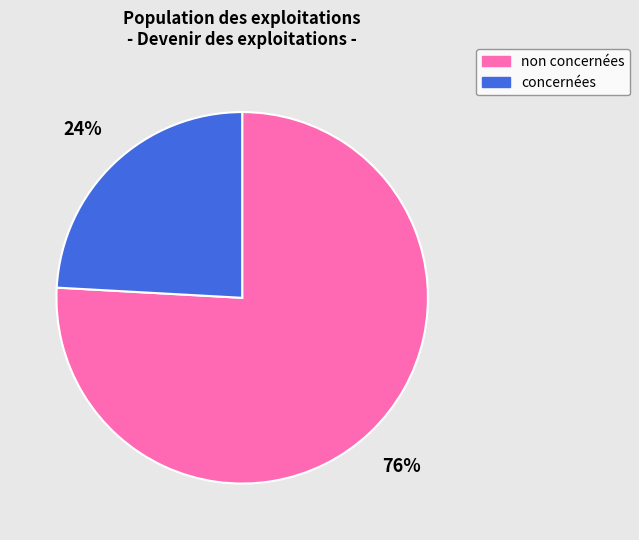

To the nearest percent, what percentage of the pie is concernées?

24%